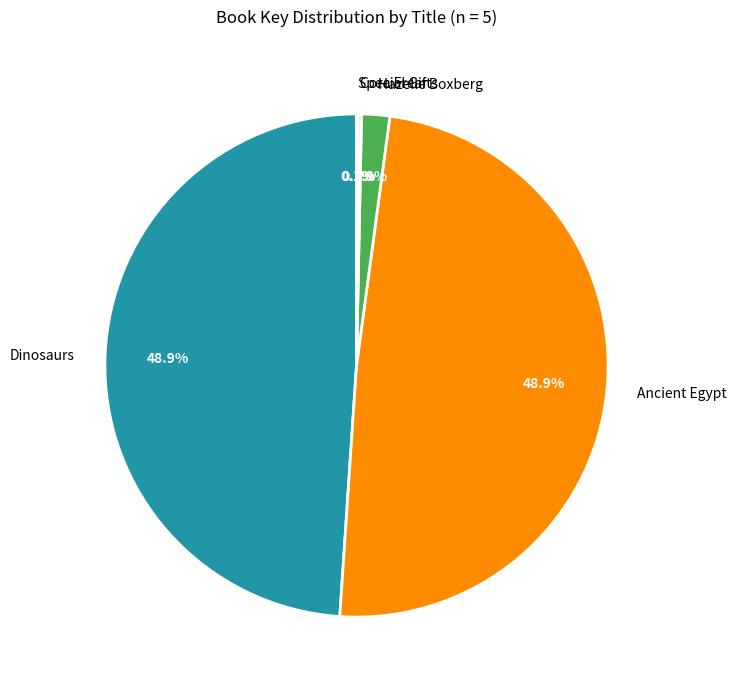

Is there a majority slice in this chart?

No